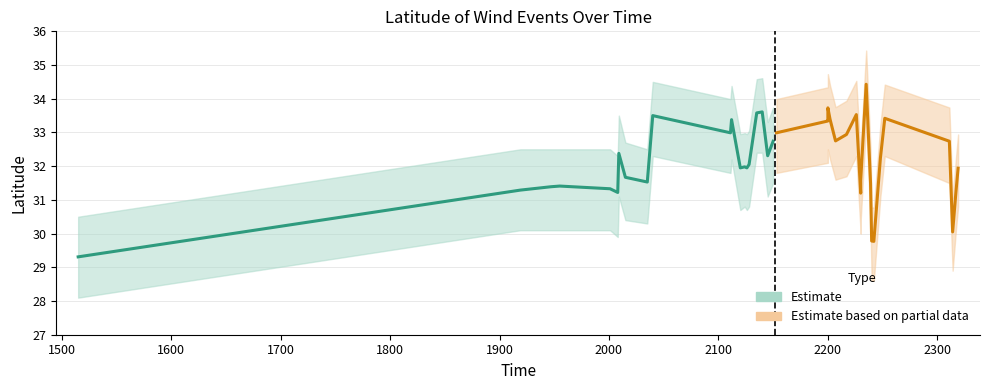

In Estimate based on partial data, how many points are higher than both neighbors (excluding endpoints)?

4